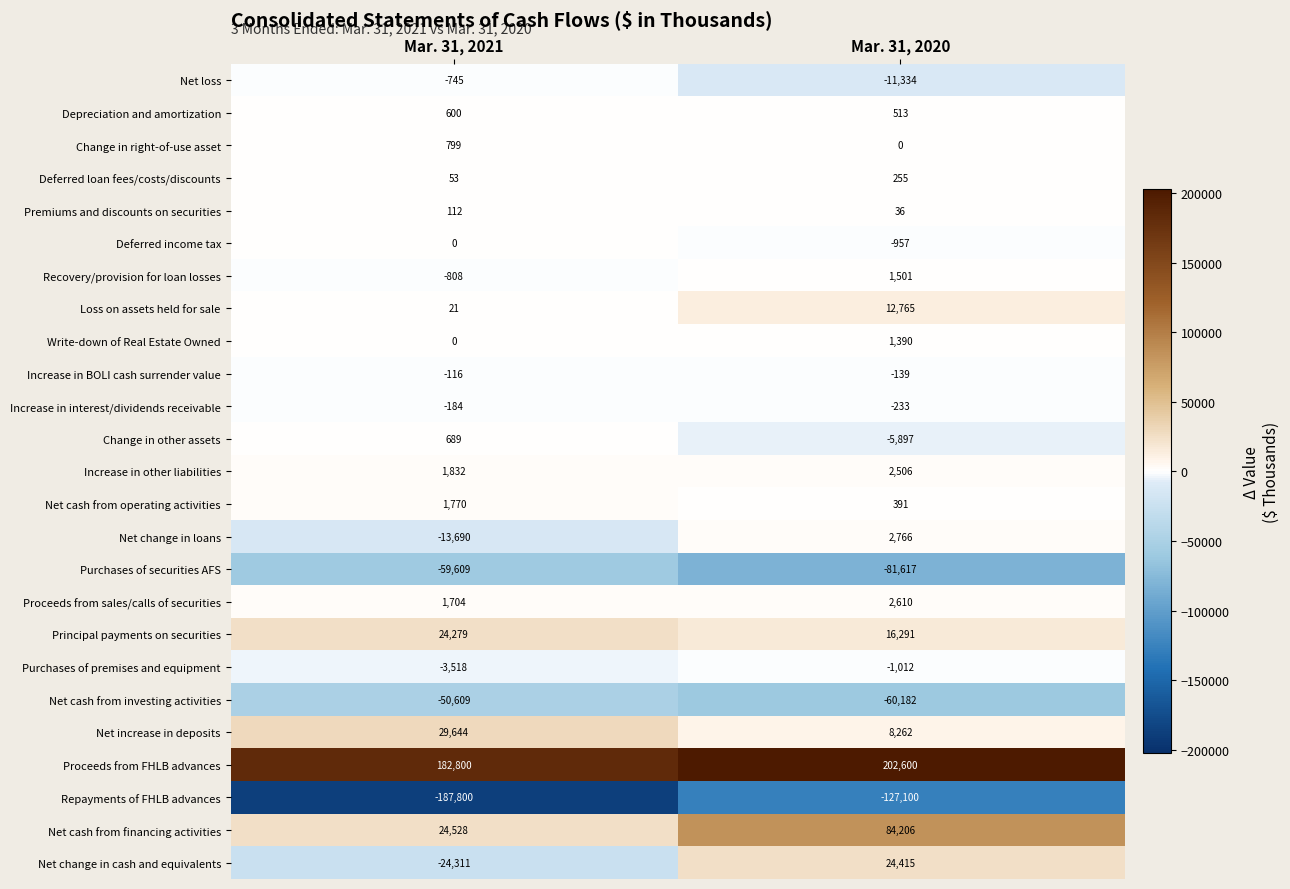

What is the average value of the Proceeds from FHLB advances series?

192700